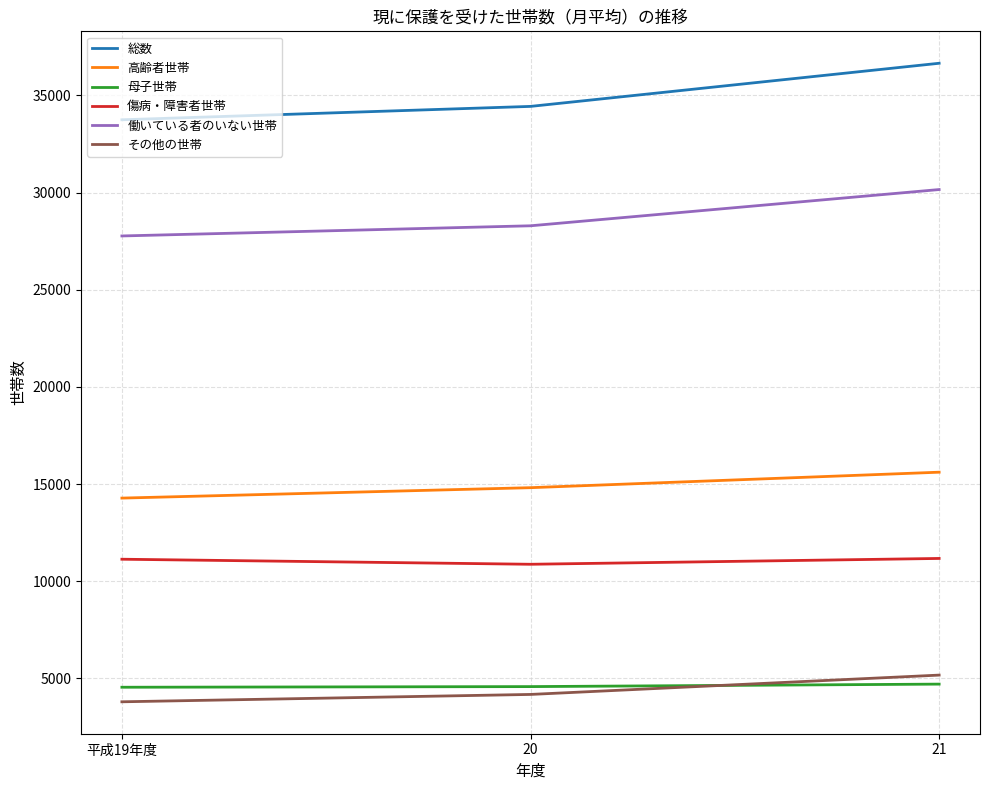

What is the sum of the 傷病・障害者世帯 values at 平成19年度 and 21?

22306